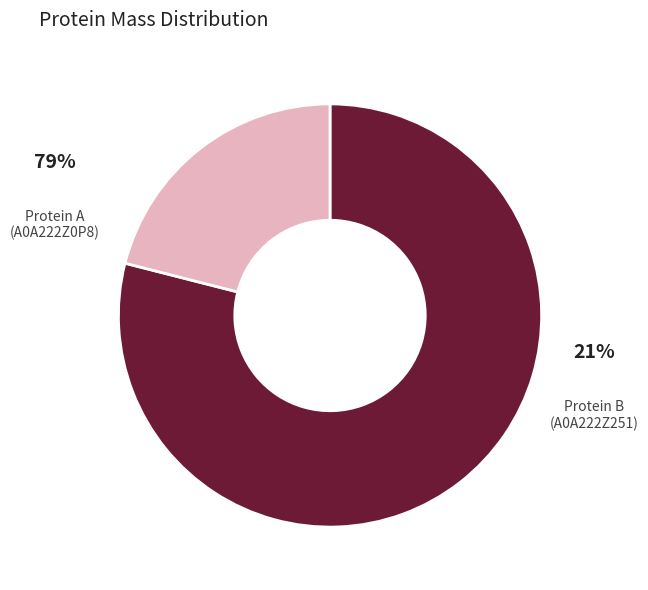

Rank the categories by value from highest to lowest.

tr|A0A222Z0P8|A0A222Z0P8_9CAUD, tr|A0A222Z251|A0A222Z251_9CAUD